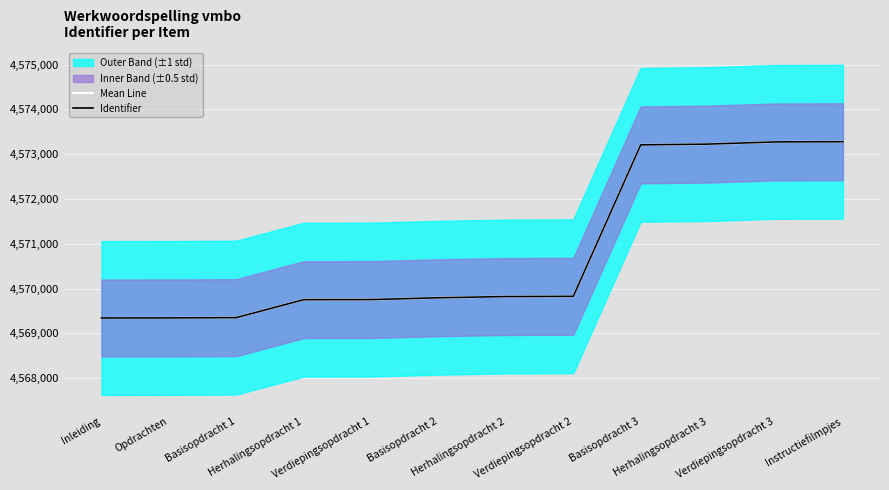

What is the difference between the Identifier values at Instructiefilmpjes and Herhalingsopdracht 1?

3526